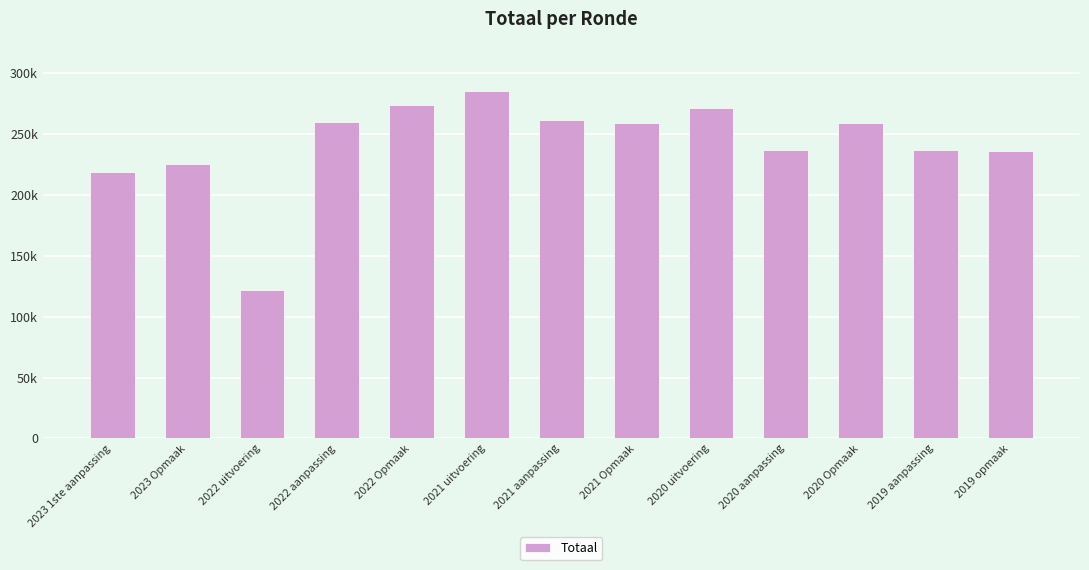

What is the average value?

242121